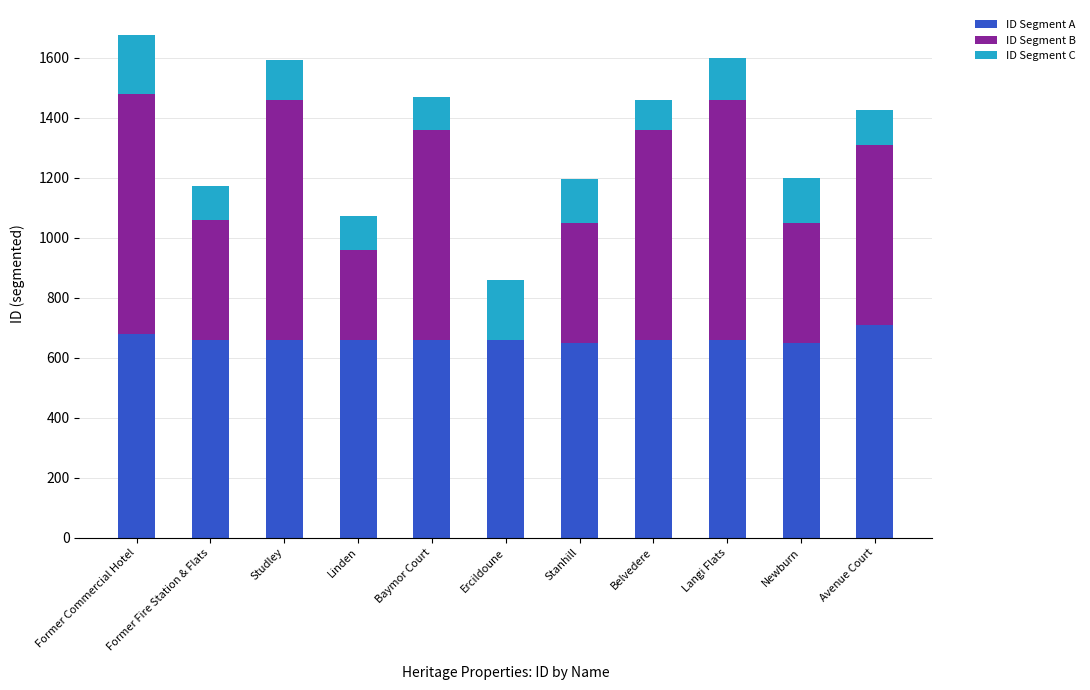

The value of ID Segment A at Newburn is 650. True or false?

True